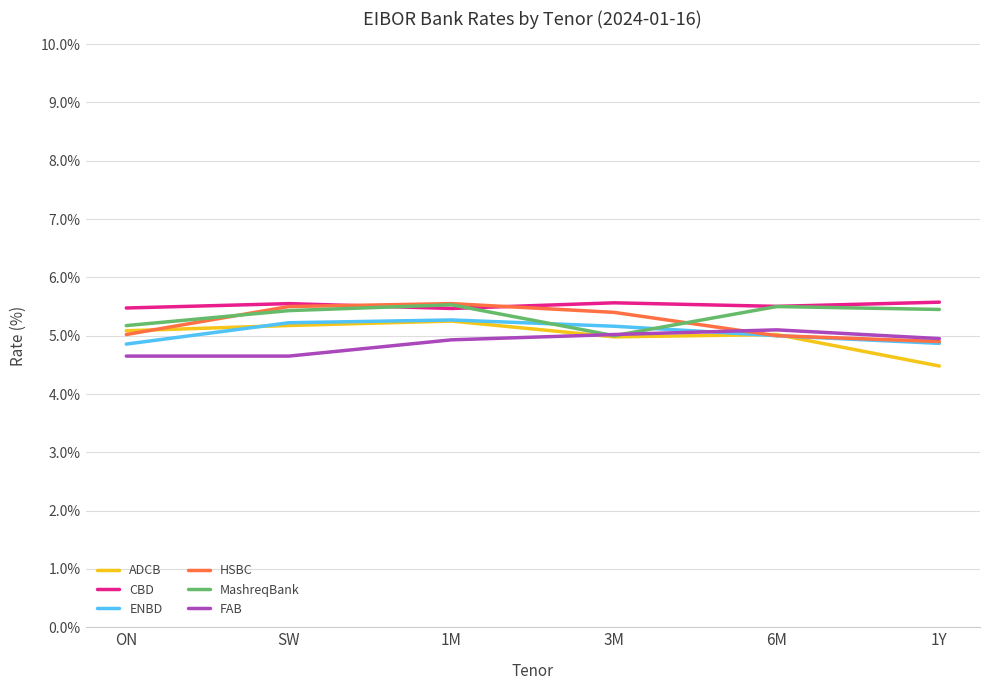

What is the total value across all series at 6M?

31.1